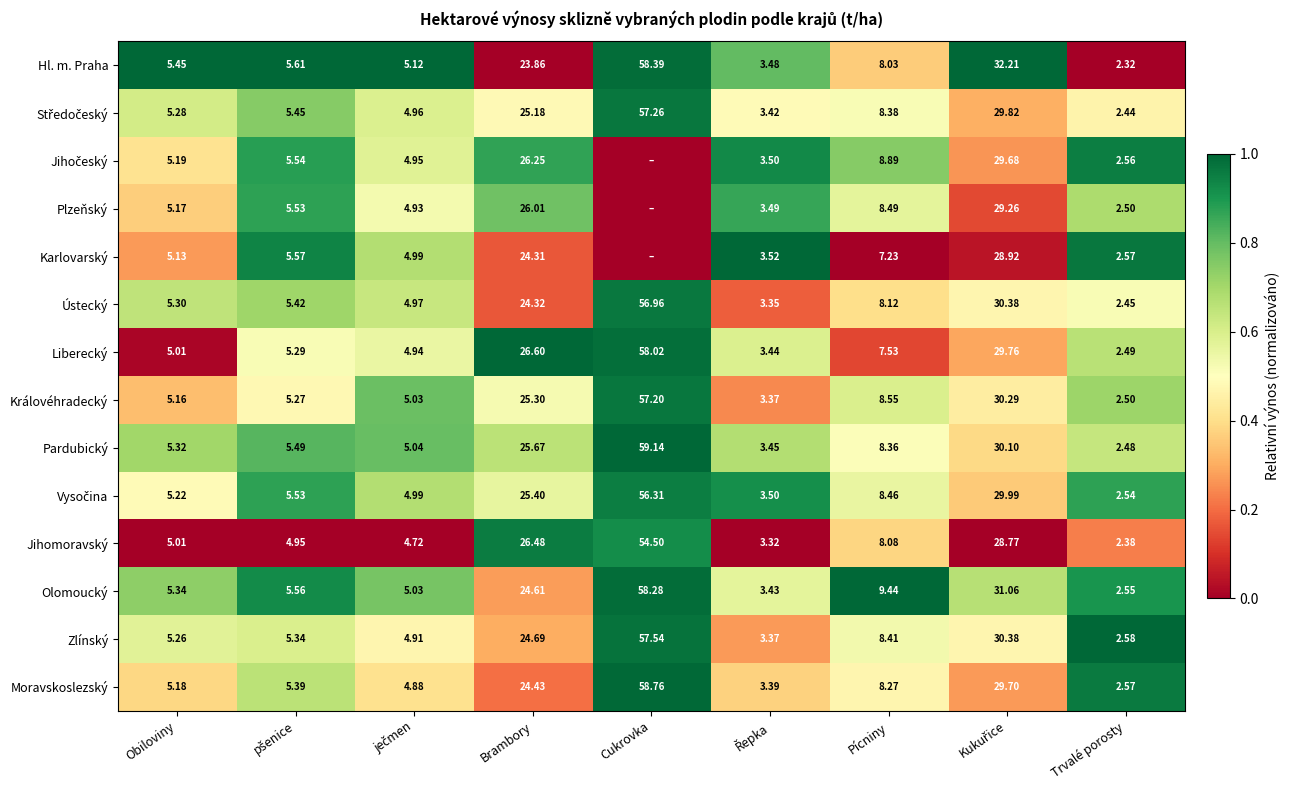

Where does the Jihomoravský series first go above 5?

Obiloviny